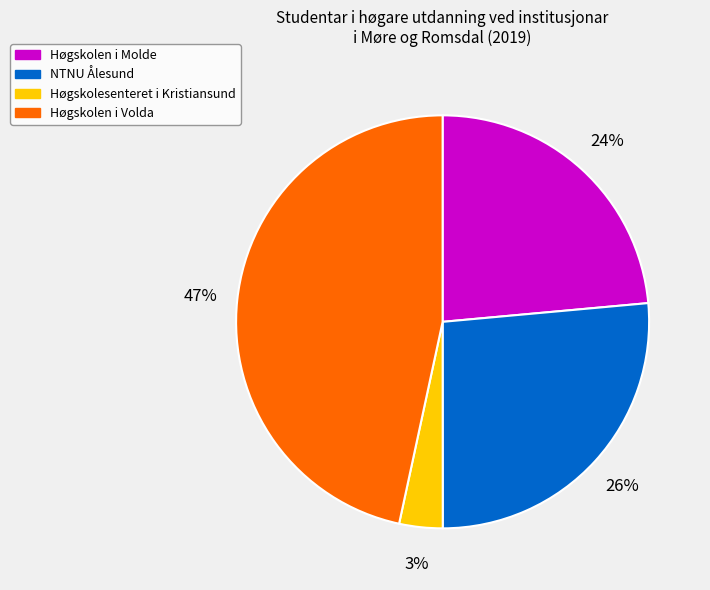

Which has a higher value, Høgskolen i Volda or Høgskolen i Molde?

Høgskolen i Volda